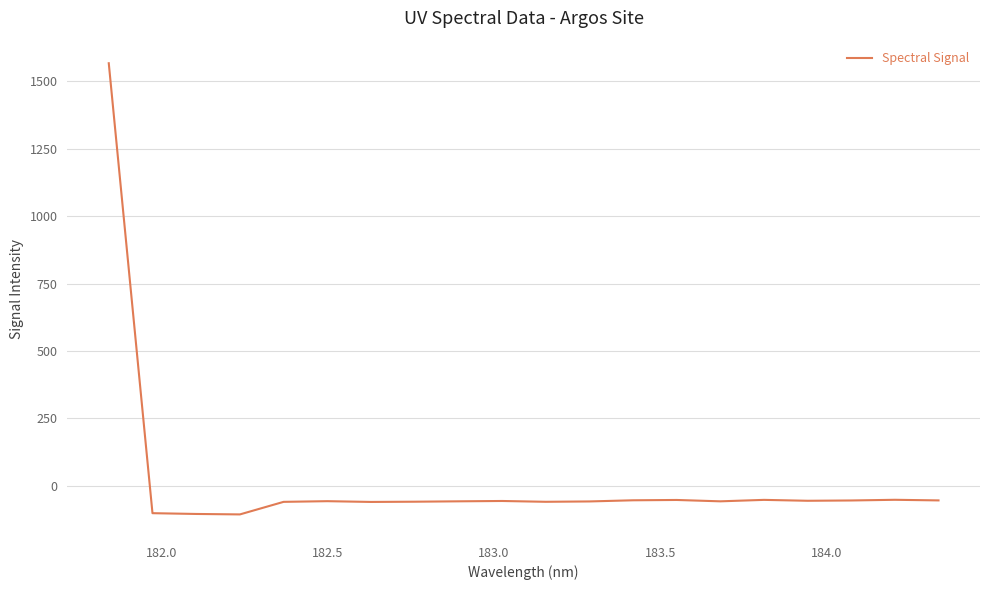

What is the difference between the maximum and minimum values?

1672.2